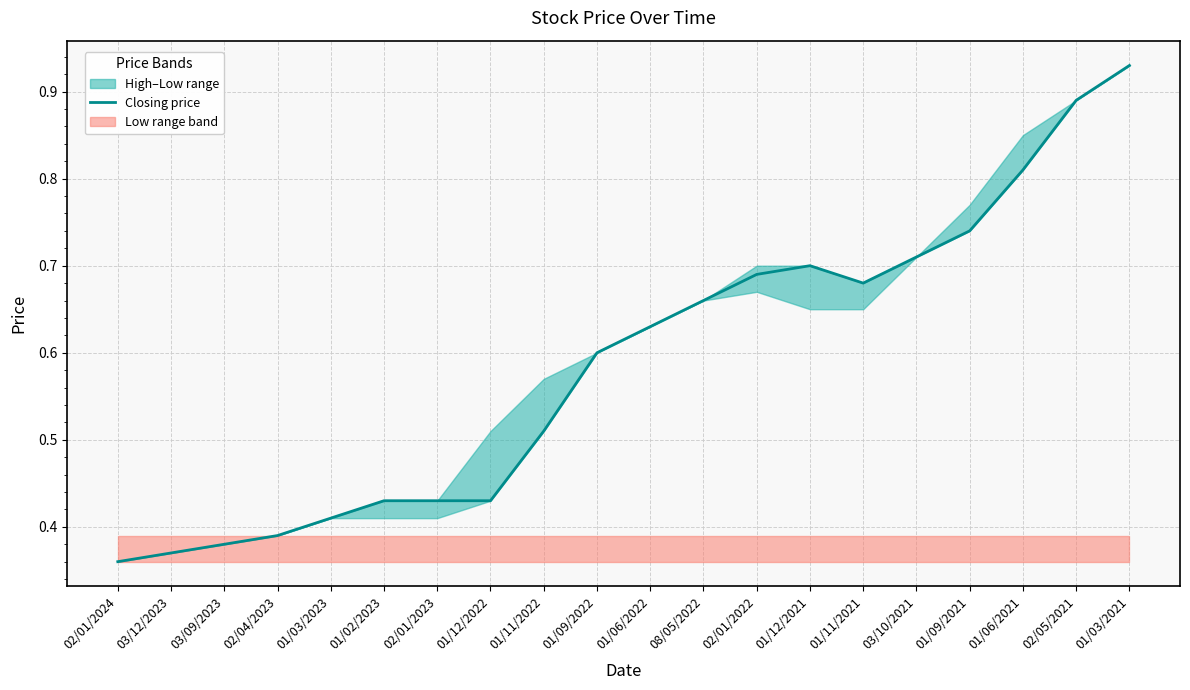

Is this an area chart (filled region under the line)?

No